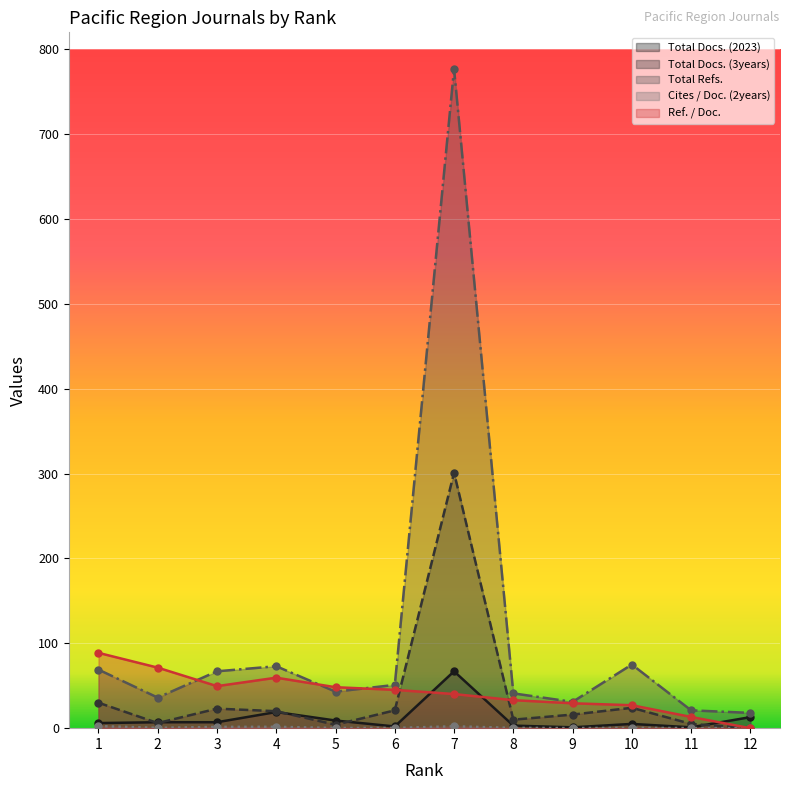

How many categories are shown in the chart?

12